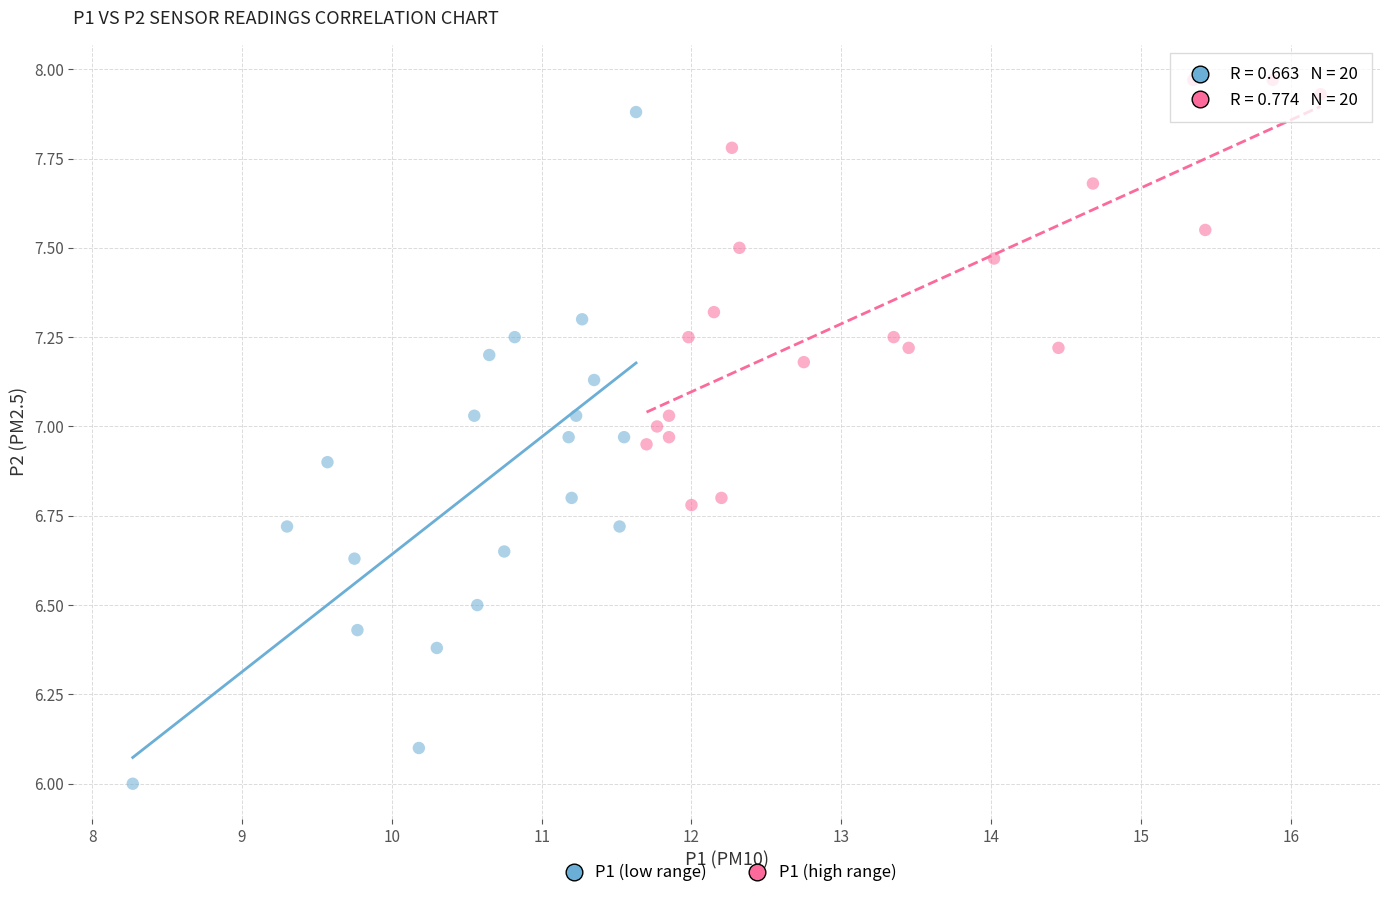

Which series contains the lowest Y value?

P1 (low range)